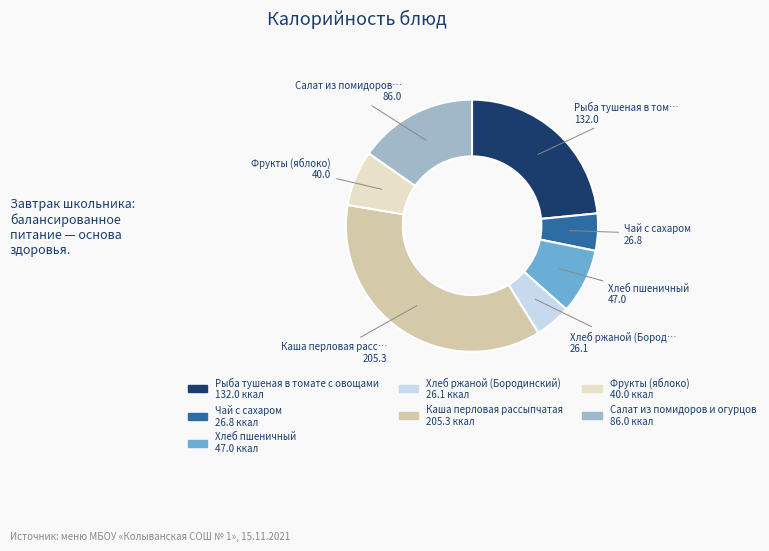

What is the ratio of the value at Хлеб ржаной (Бородинский) to the value at Салат из помидоров и огурцов?

0.3